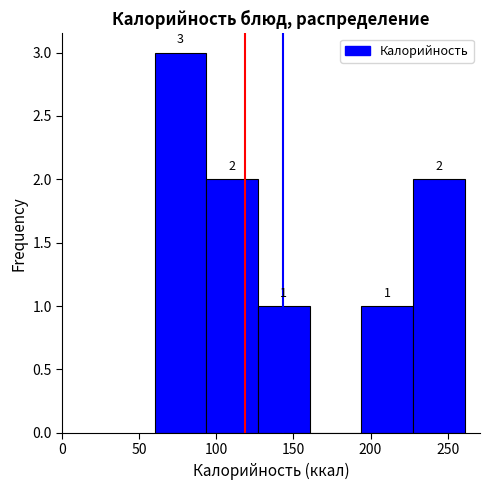

Over which range of the x-axis is the bar tallest?

60.0 to 93.5